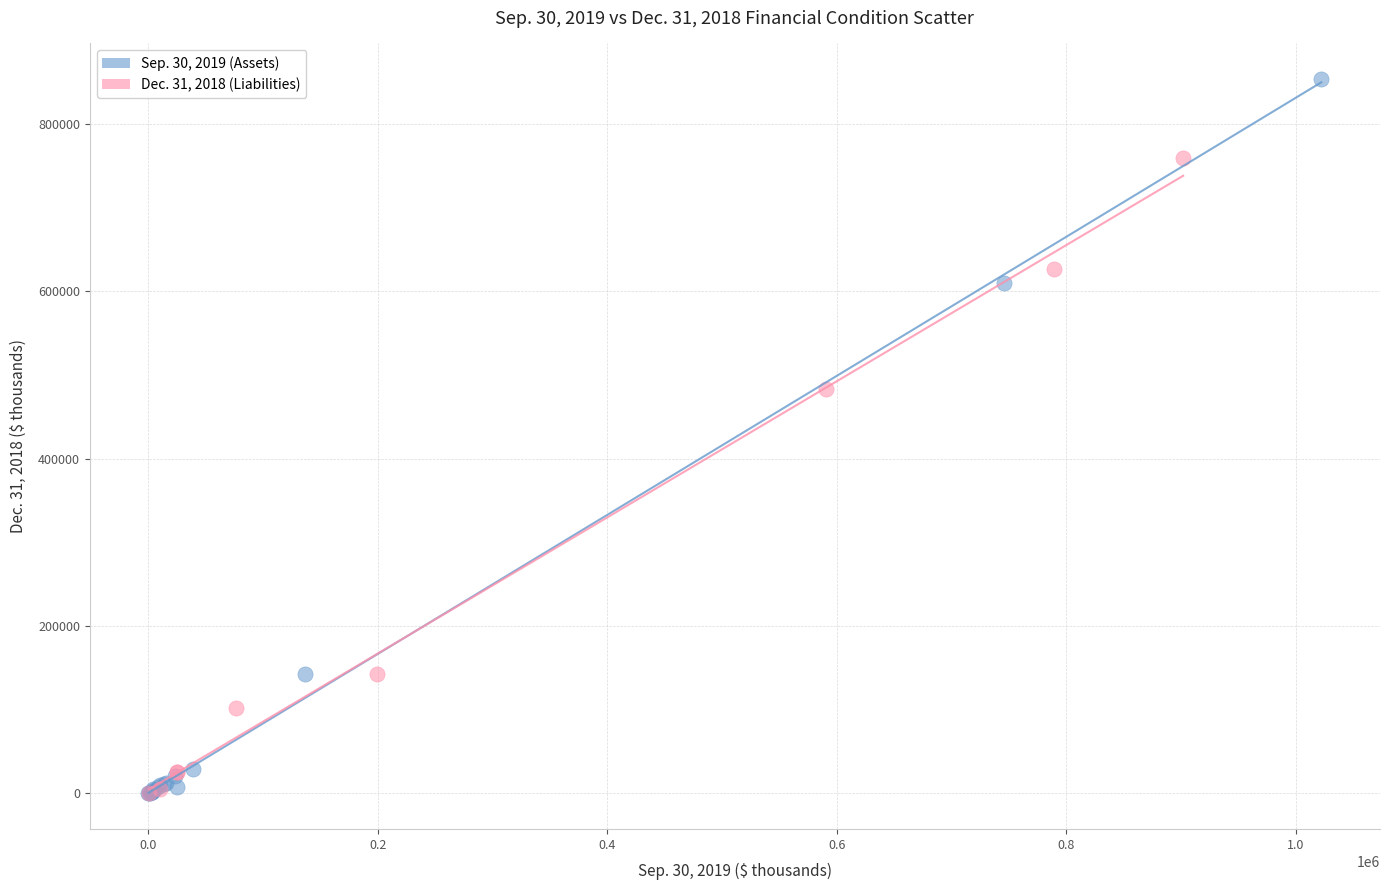

Which series has the largest Y range (max minus min)?

Sep. 30, 2019 (Assets)